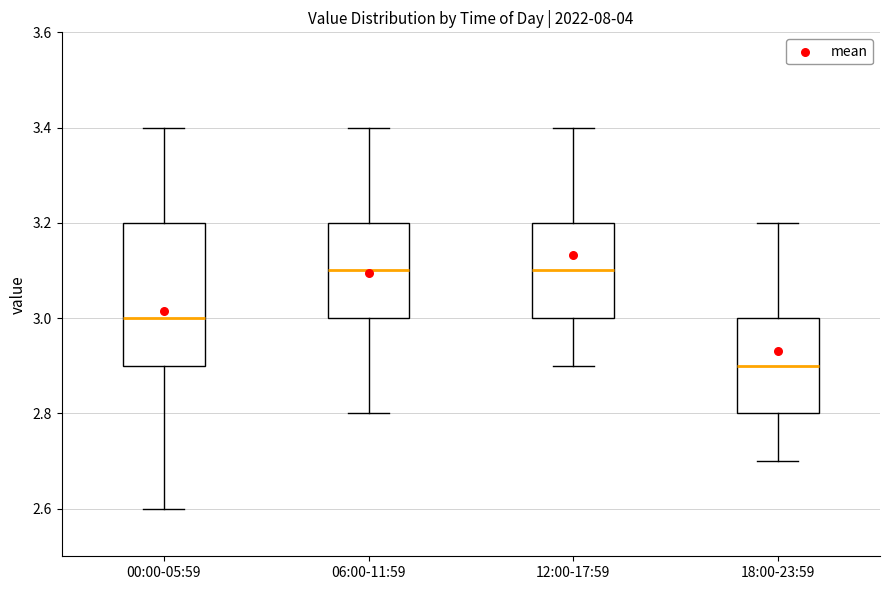

Where is the upper edge of the box for 00:00-05:59 on the y-axis? The values are not printed on the chart, so give them approximately, as read against the axis.

3.2